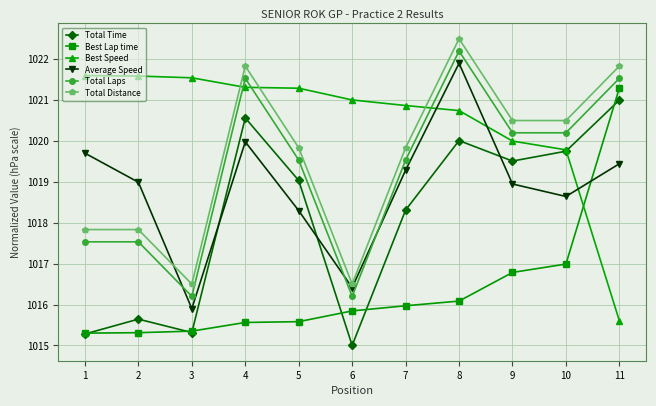

Reading left to right, transcribe all the data shown in this chart.

Total Time: 1=1015.3	2=1015.6	3=1015.3	4=1020.6	5=1019.0	6=1015.0	7=1018.3	8=1020.0	9=1019.5	10=1019.8	11=1021.0
Best Lap time: 1=1015.3	2=1015.3	3=1015.3	4=1015.6	5=1015.6	6=1015.8	7=1016.0	8=1016.1	9=1016.8	10=1017.0	11=1021.3
Best Speed: 1=1021.6	2=1021.6	3=1021.5	4=1021.3	5=1021.3	6=1021.0	7=1020.9	8=1020.7	9=1020.0	10=1019.8	11=1015.6
Average Speed: 1=1019.7	2=1019.0	3=1015.9	4=1020.0	5=1018.3	6=1016.4	7=1019.3	8=1021.9	9=1018.9	10=1018.6	11=1019.4
Total Laps: 1=1017.5	2=1017.5	3=1016.2	4=1021.5	5=1019.5	6=1016.2	7=1019.5	8=1022.2	9=1020.2	10=1020.2	11=1021.5
Total Distance: 1=1017.8	2=1017.8	3=1016.5	4=1021.8	5=1019.8	6=1016.5	7=1019.8	8=1022.5	9=1020.5	10=1020.5	11=1021.8